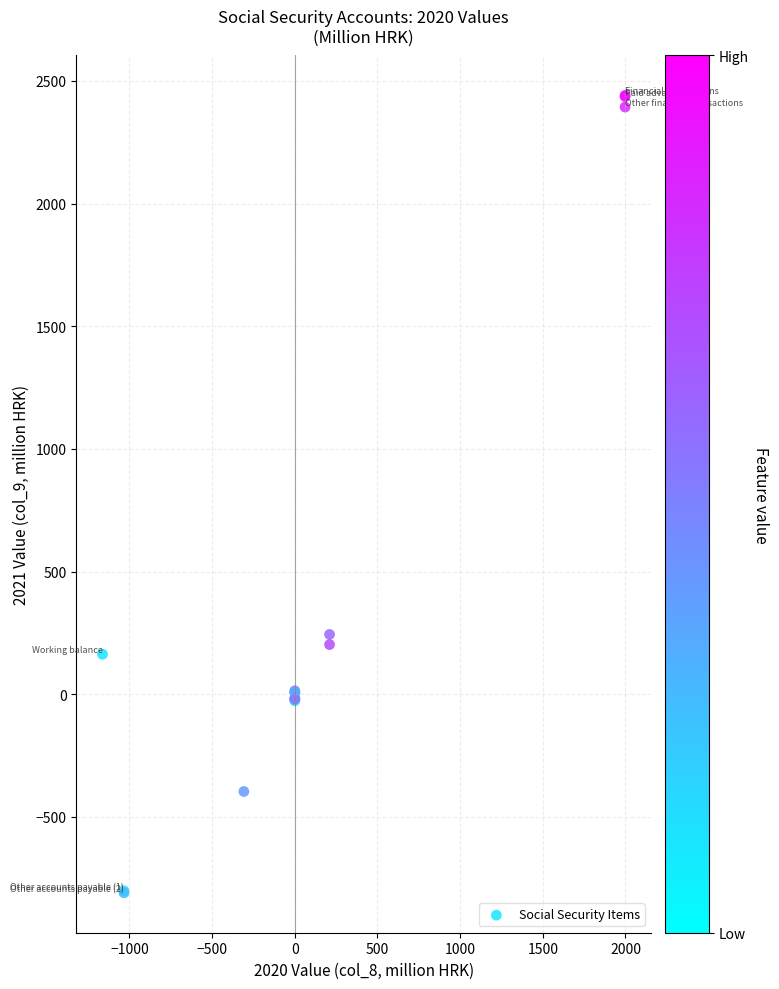

What Y value in the scatter plot is closest to 815?

243.6